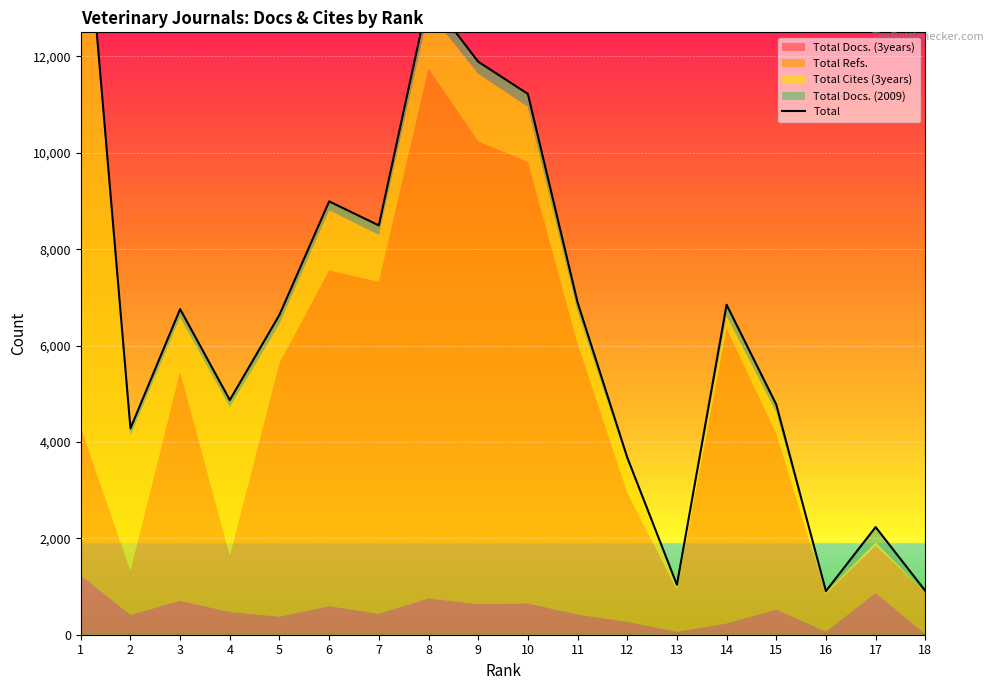

What is the difference between the second highest and second lowest values?

12329